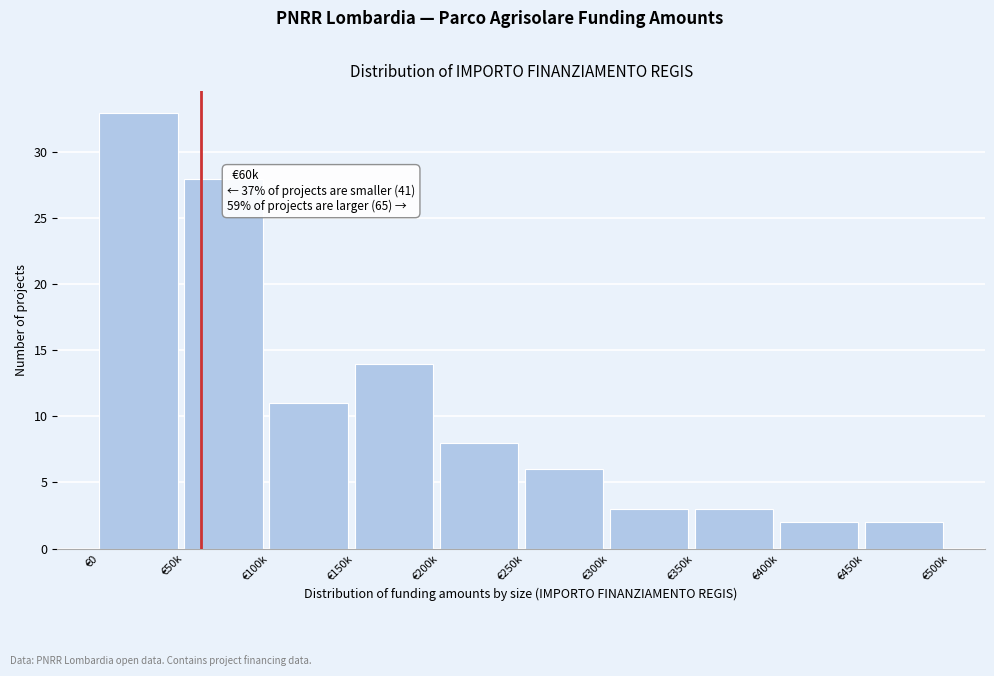

Reading left to right, transcribe all the data shown in this chart.

33	28	11	14	8	6	3	3	2	2